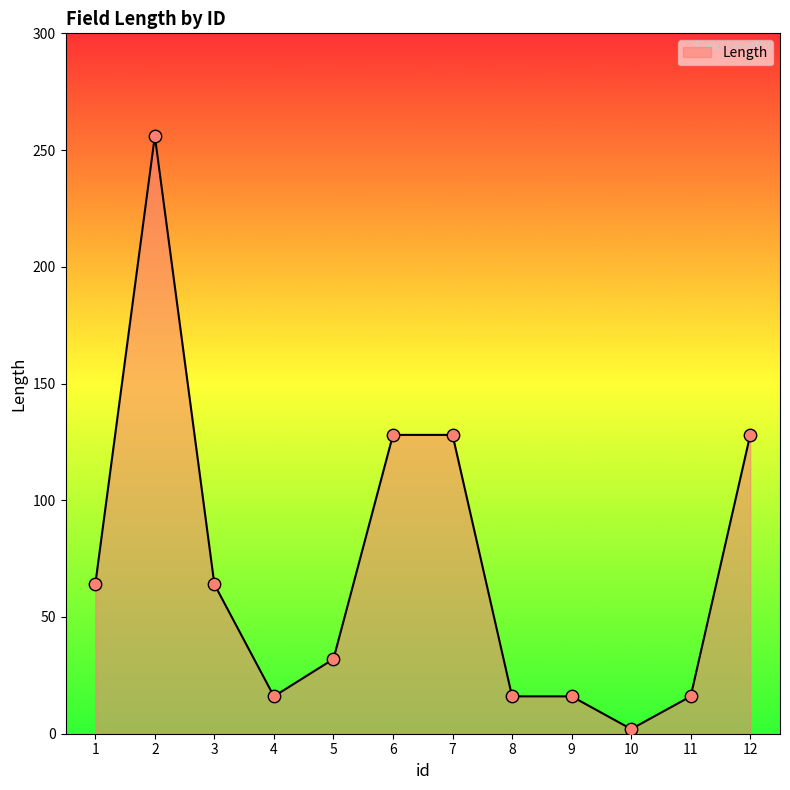

What is the change in value from 5 to 7?

+96